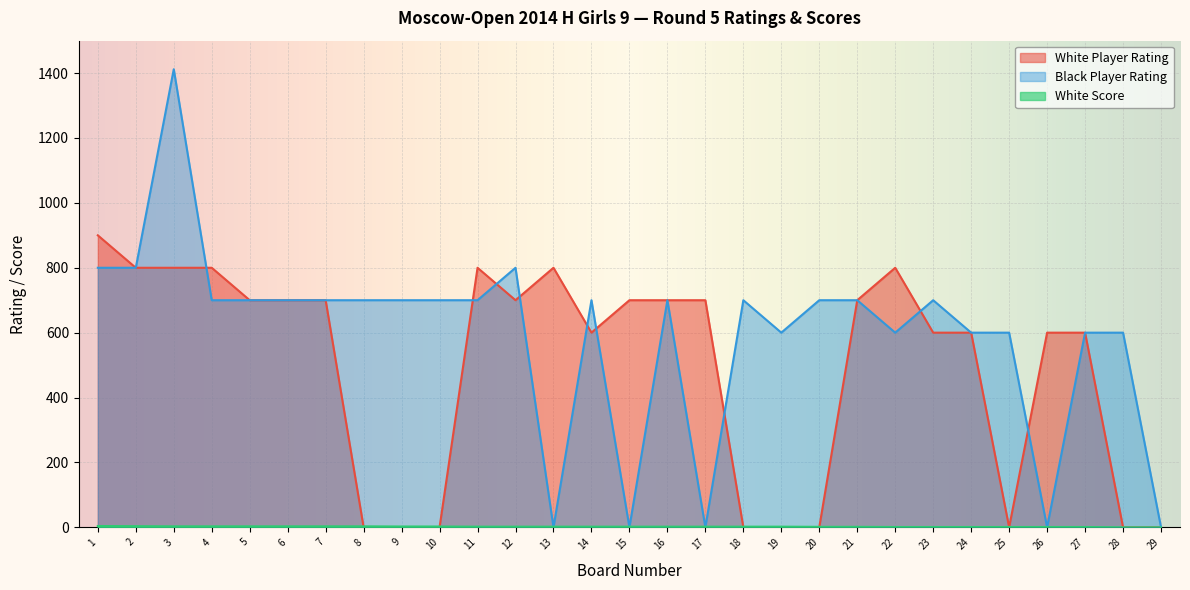

Which series ends up on top after the final intersection of White Player Rating and White Score?

White Player Rating